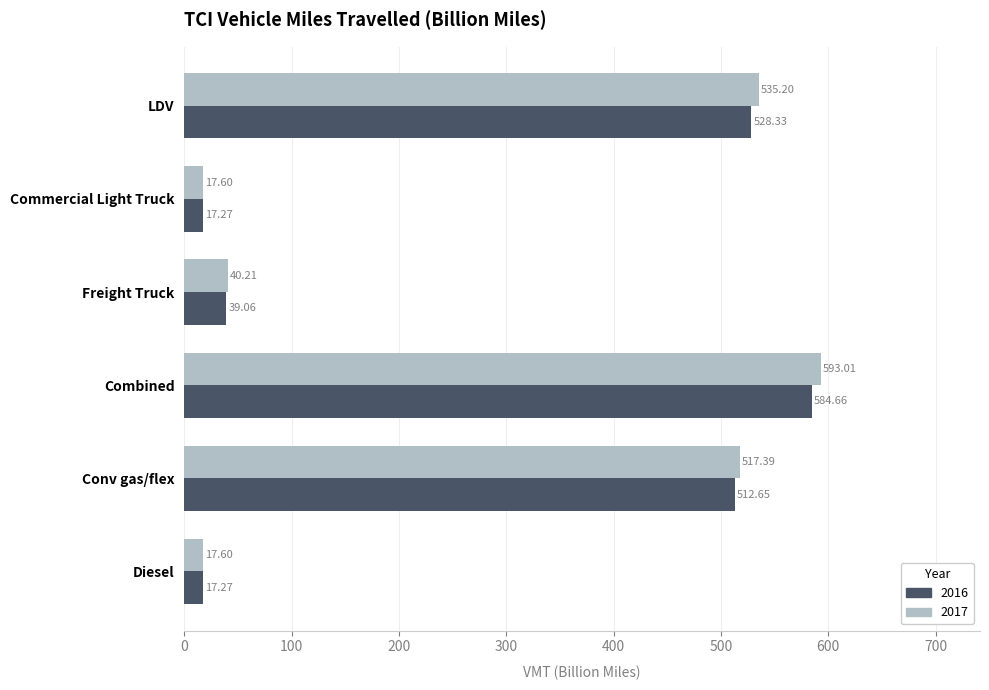

What is the average value of the 2017 series?

286.8